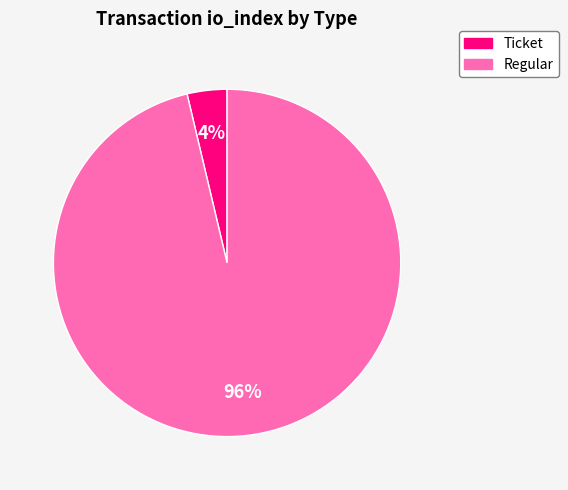

Do Regular and Ticket together represent more than half of the pie?

Yes